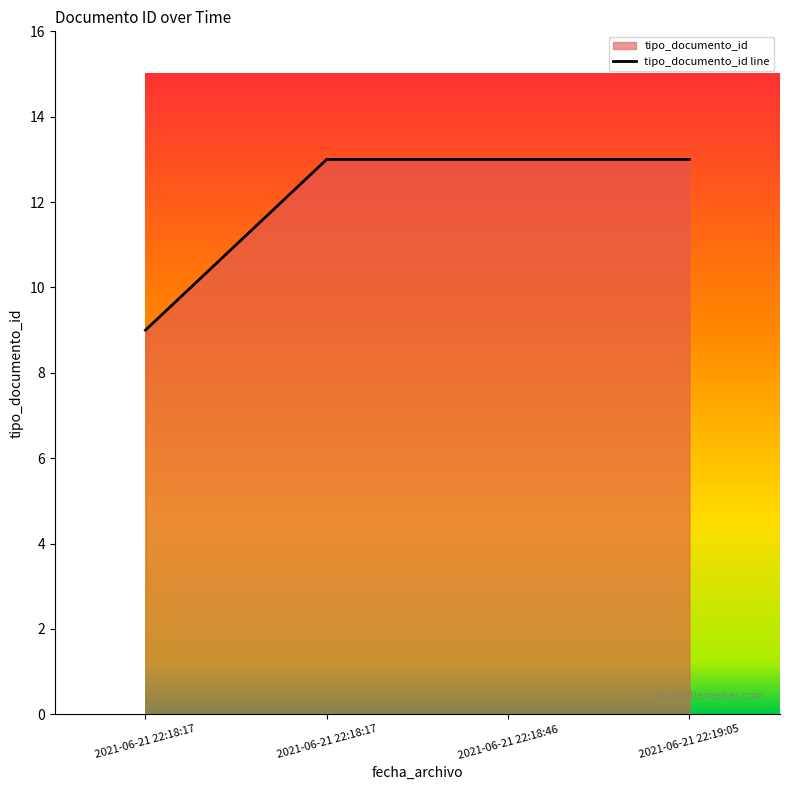

How many lines are shown in the chart?

1